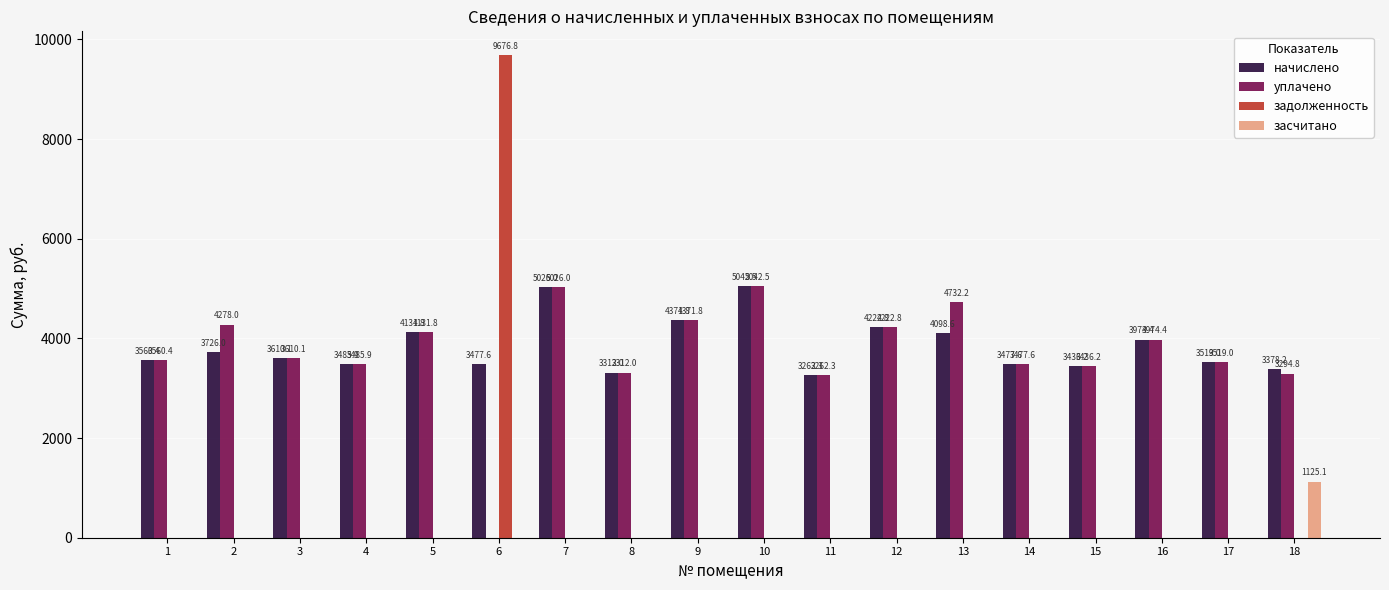

Is it true that уплачено equals 4371.8 at 9?

True